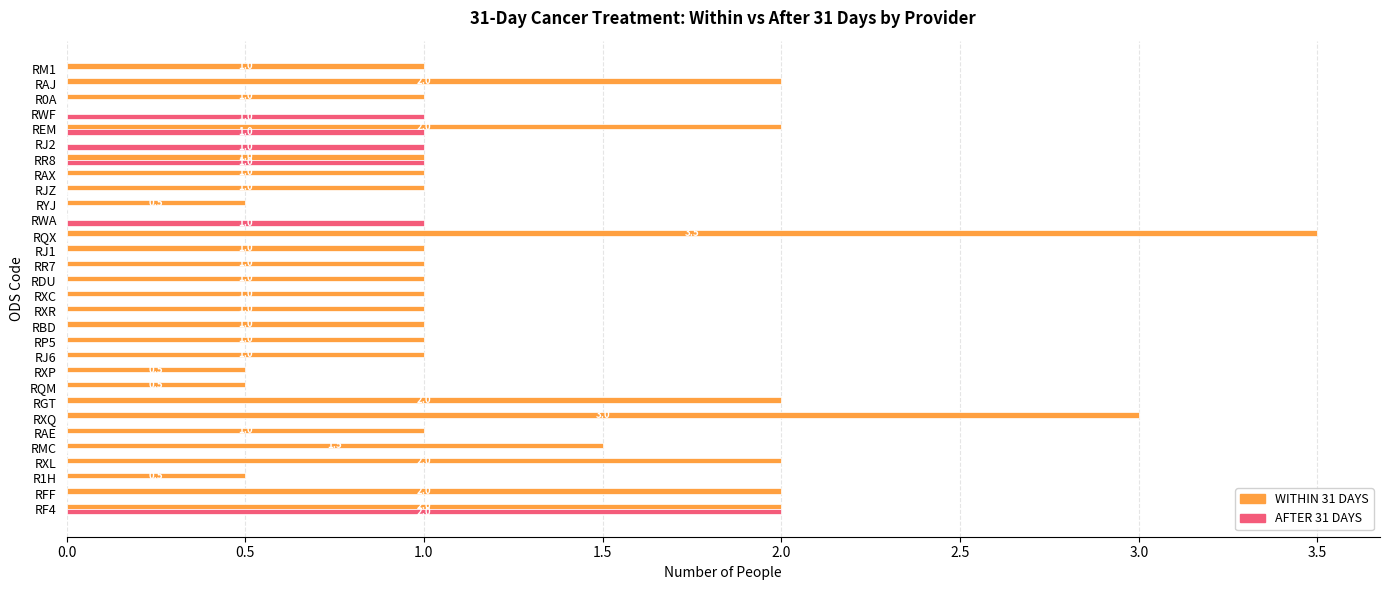

The value of WITHIN 31 DAYS at R0A is 1.0. True or false?

True